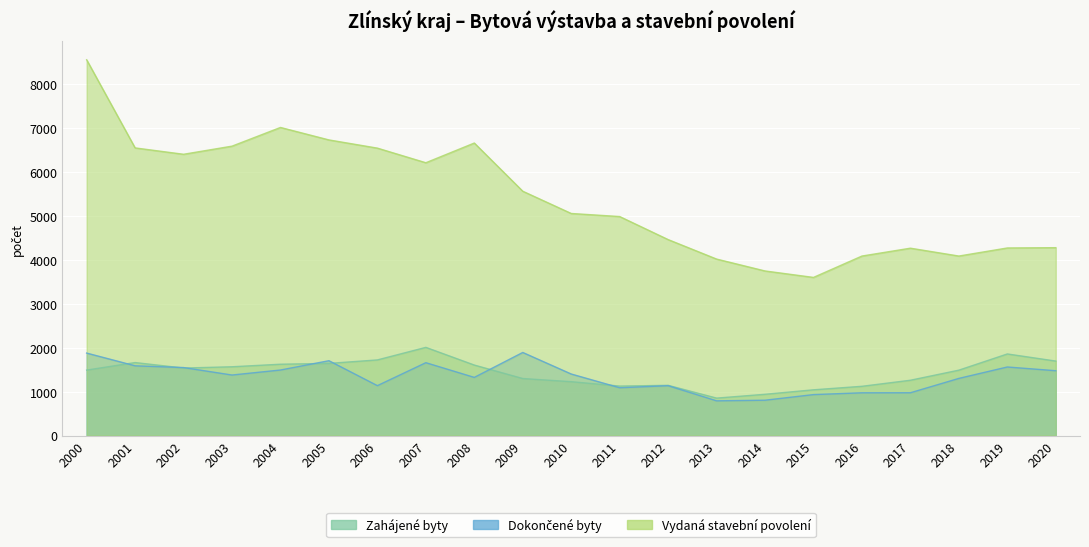

What is the maximum value for Vydaná stavební povolení?

8563